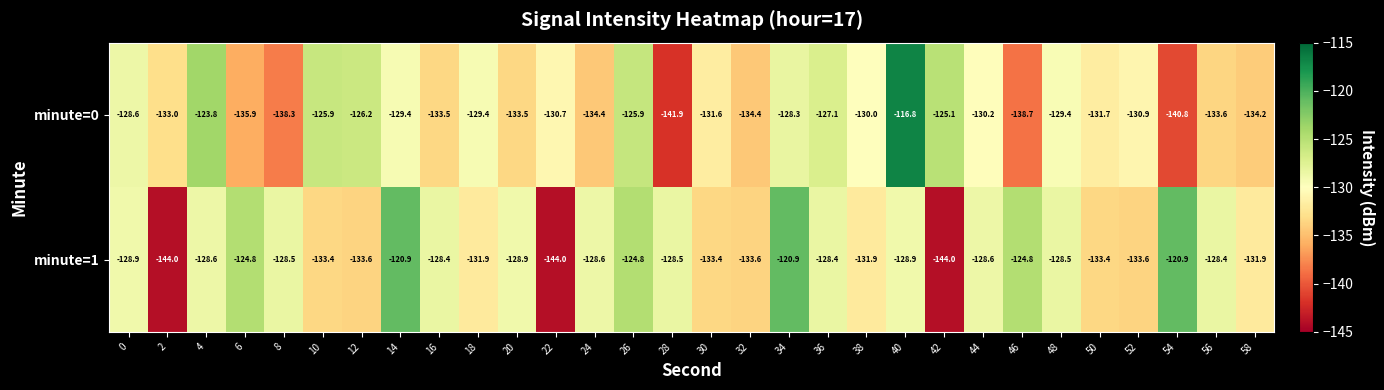

The minute=0 series shows -53.5 at 28. True or false?

False